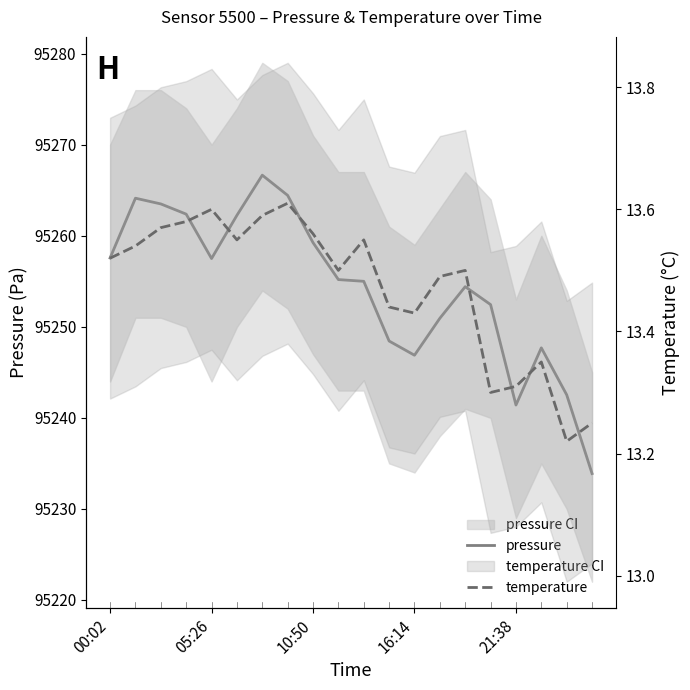

Reading right to left, list all the values displayed in this chart.

pressure: 95233.9	95242.5	95247.7	95241.4	95252.4	95254.4	95250.9	95246.9	95248.4	95255.0	95255.2	95259.2	95264.4	95266.7	95262.2	95257.5	95262.4	95263.5	95264.1	95257.6
temperature: 13.2	13.2	13.3	13.3	13.3	13.5	13.5	13.4	13.4	13.6	13.5	13.6	13.6	13.6	13.6	13.6	13.6	13.6	13.5	13.5